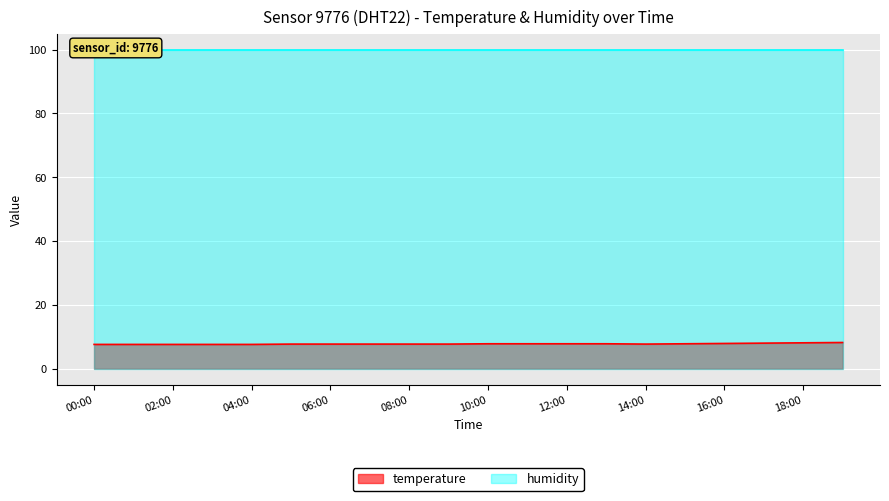

Which has a higher value, 18:00 or 03:00?

18:00